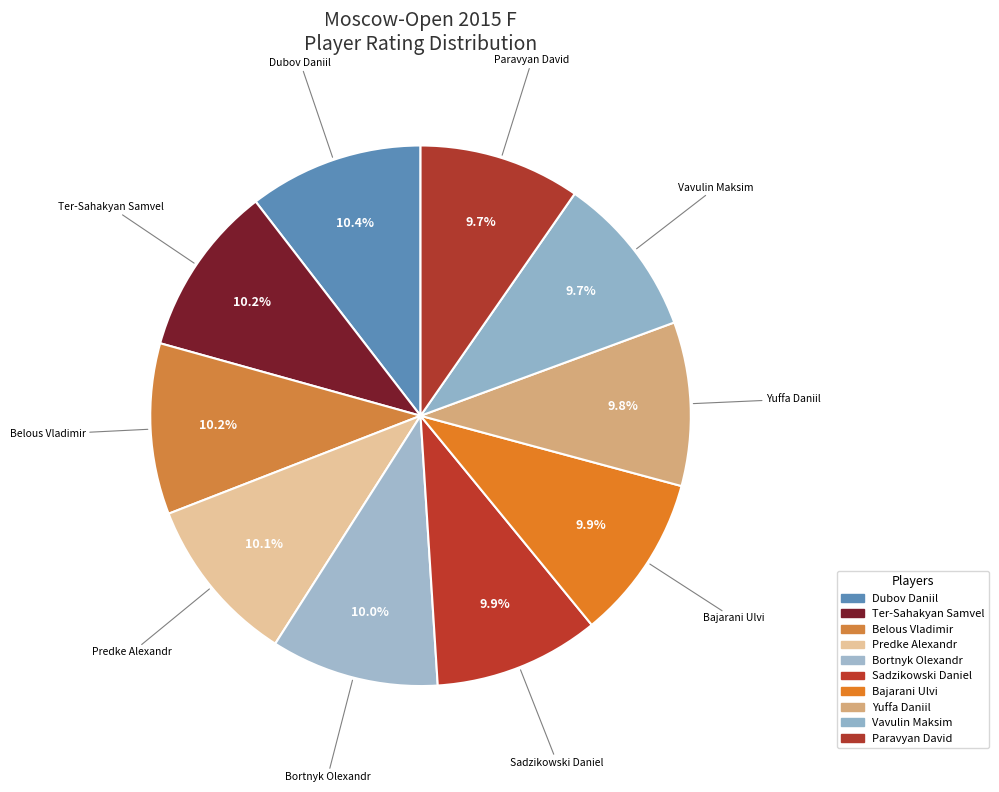

Which has a higher value, Ter-Sahakyan Samvel or Predke Alexandr?

Ter-Sahakyan Samvel